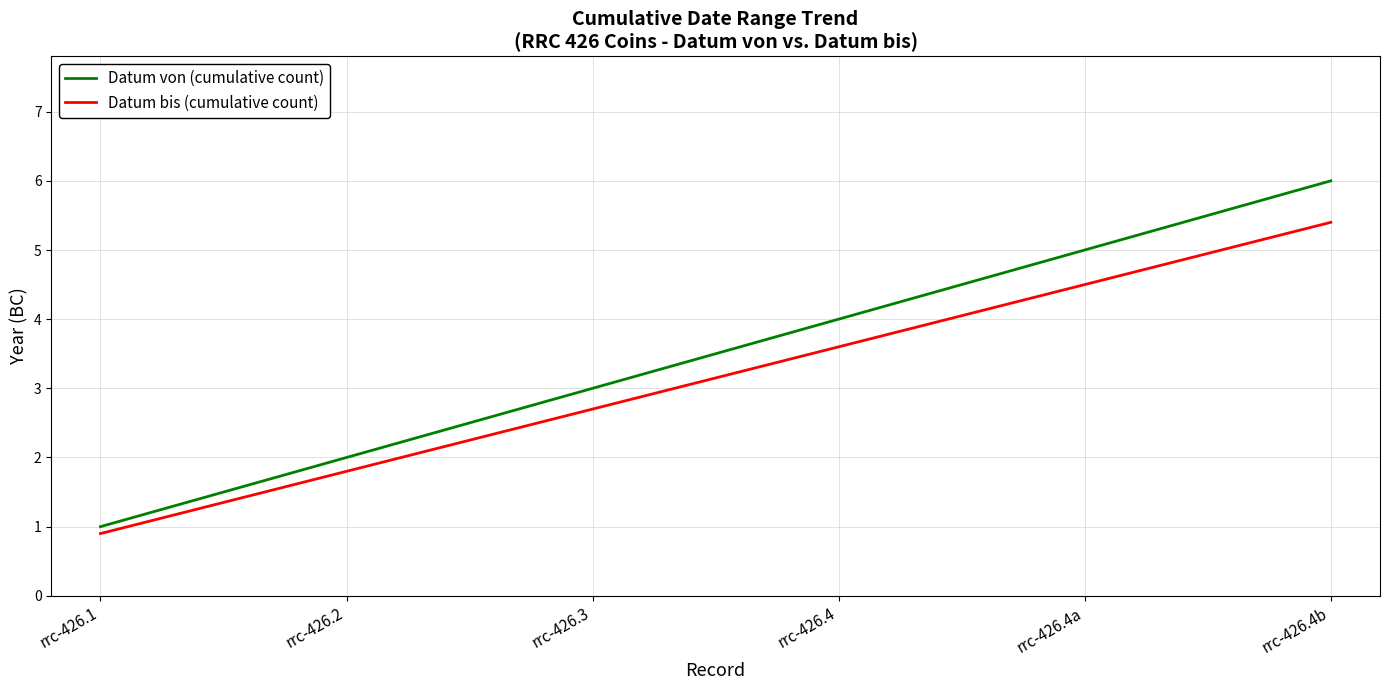

True or false: Datum bis (cumulative count) and Datum von (cumulative count) intersect in this chart.

False